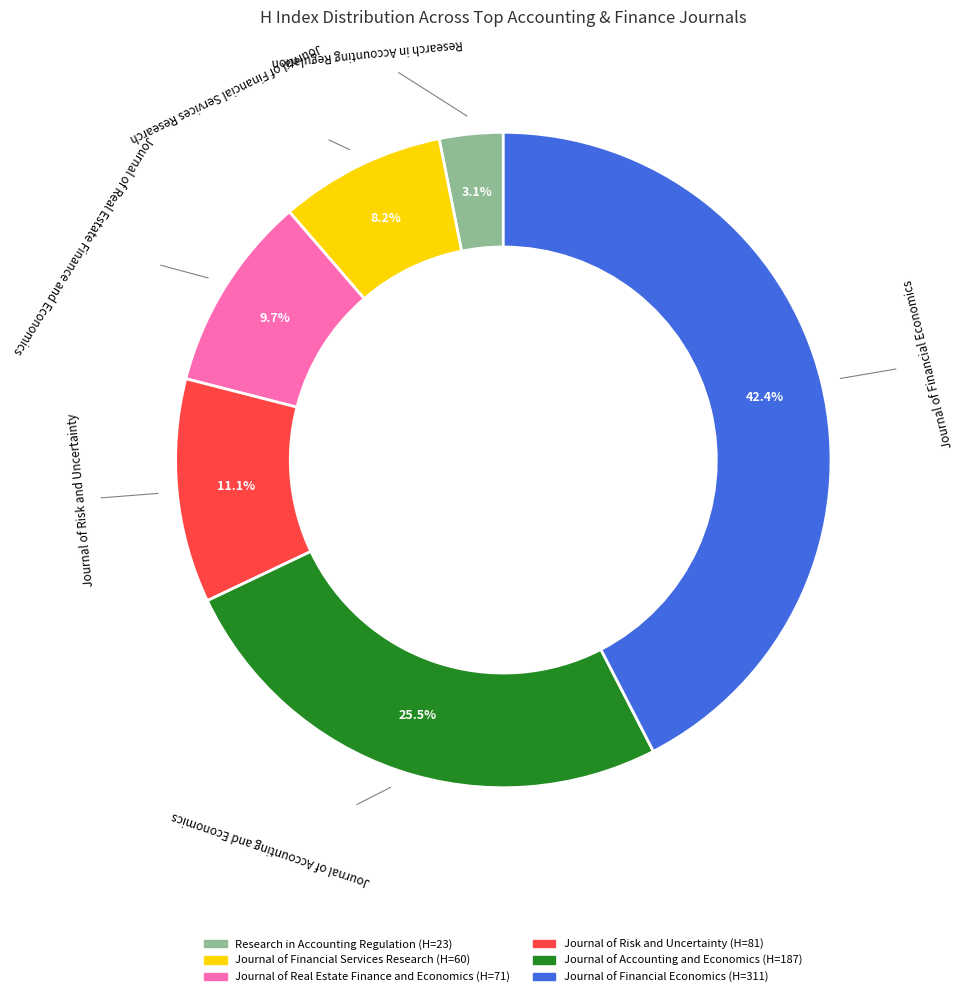

The Research in Accounting Regulation slice represents 3% of the pie. True or false?

True